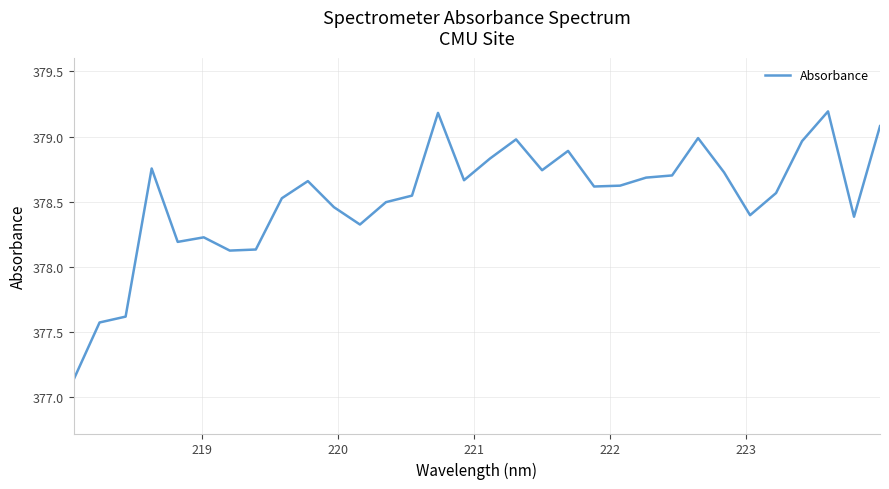

What is the difference between the maximum and minimum values?

2.1